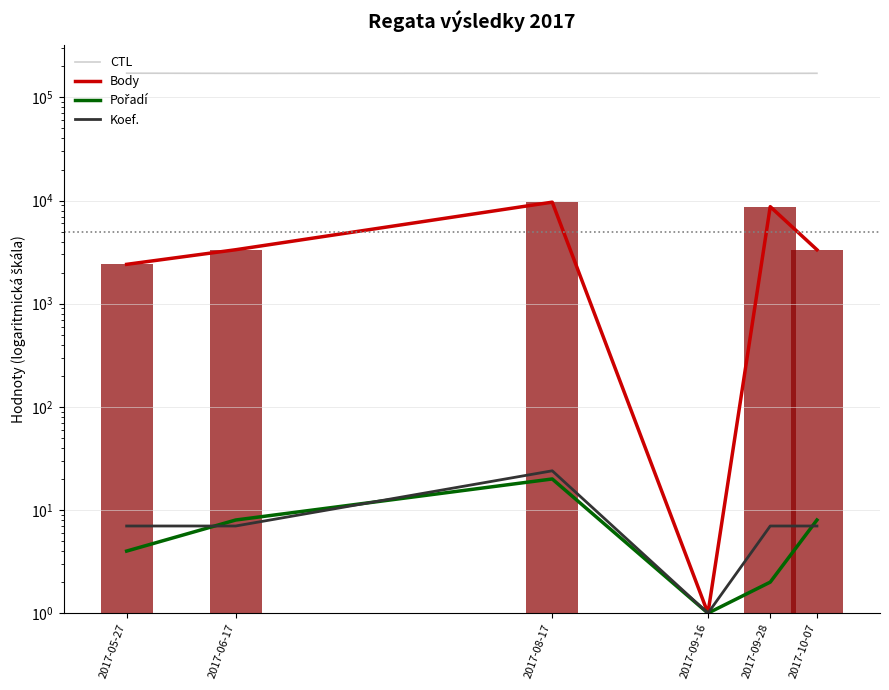

What position from the left is 2017-06-17?

2